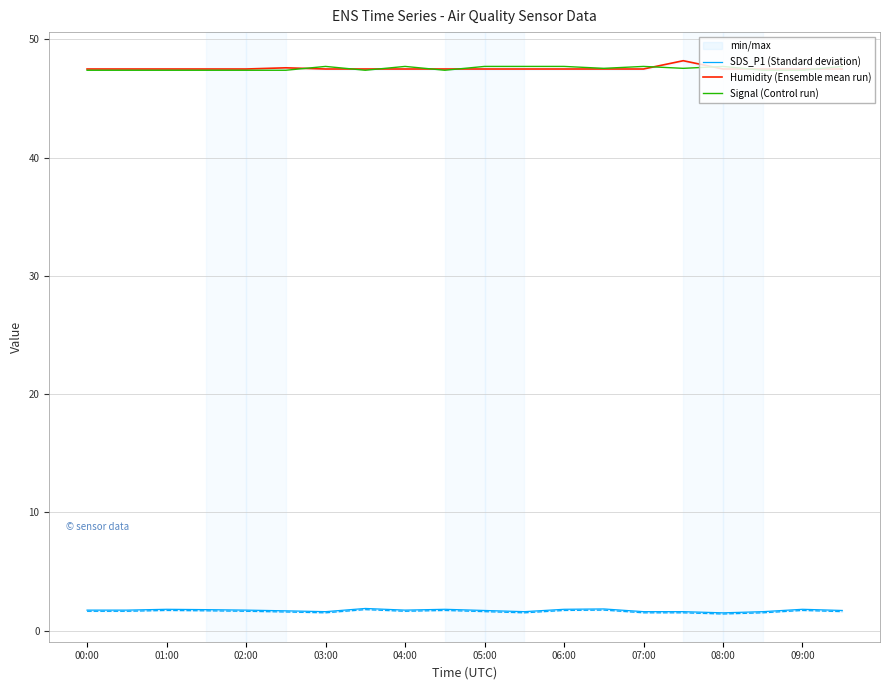

What are all the series names shown in the legend?

SDS_P1 (Standard deviation), Humidity (Ensemble mean run), Signal (Control run)